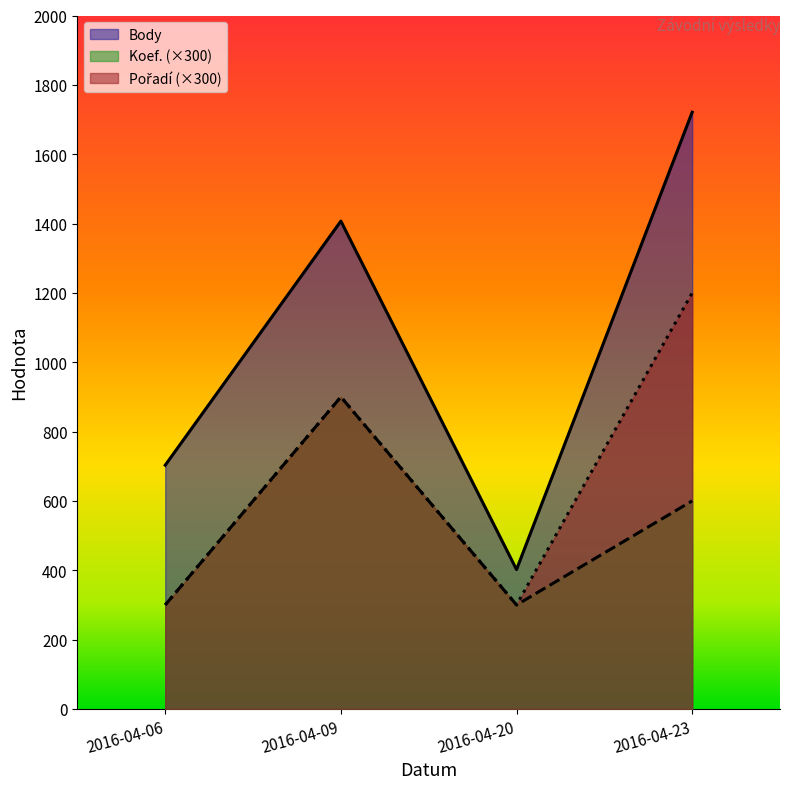

What is the difference between the second highest and minimum values in the Body series?

1005